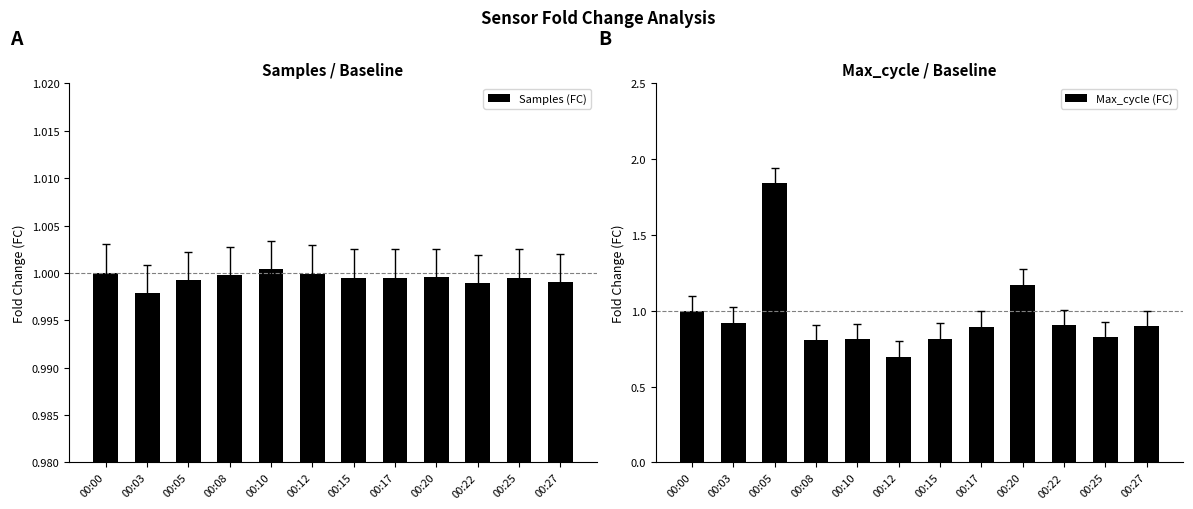

True or false: Samples (FC) has a value of 1.6 at 00:08.

False